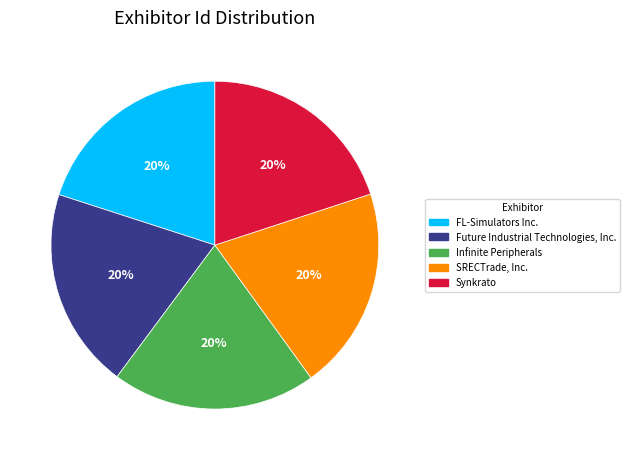

The Future Industrial Technologies, Inc. slice represents 20% of the pie. True or false?

True